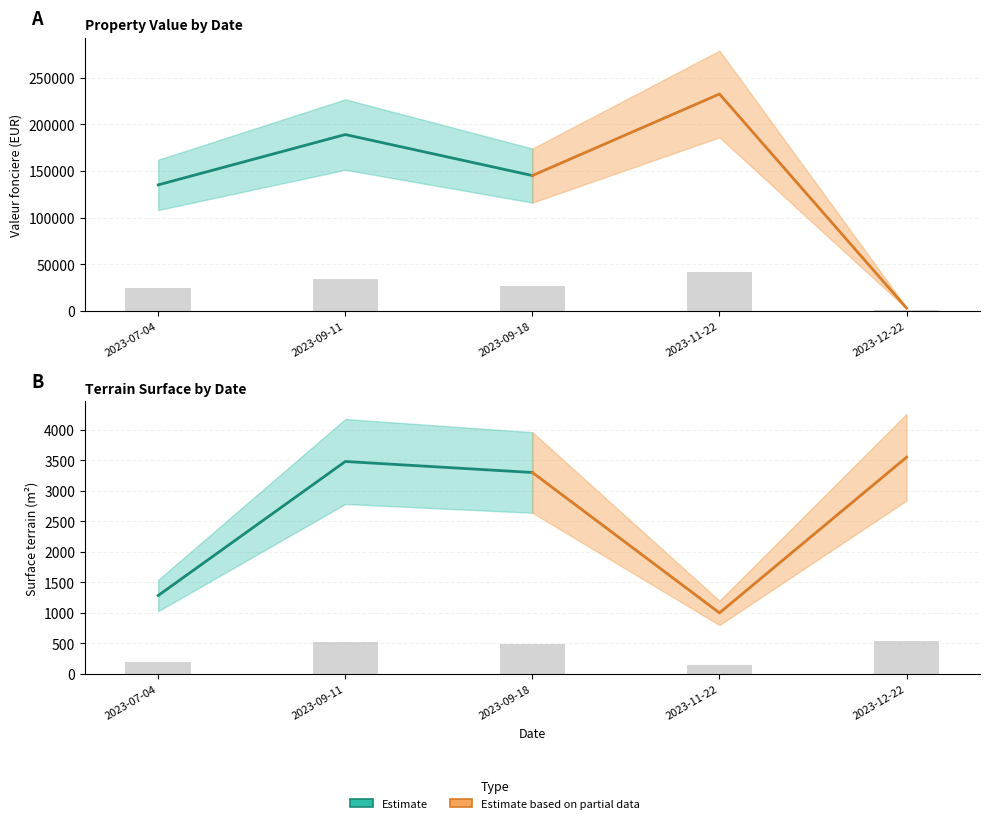

What is the difference between the Estimate values at 2023-09-18 and 2023-09-11?

180